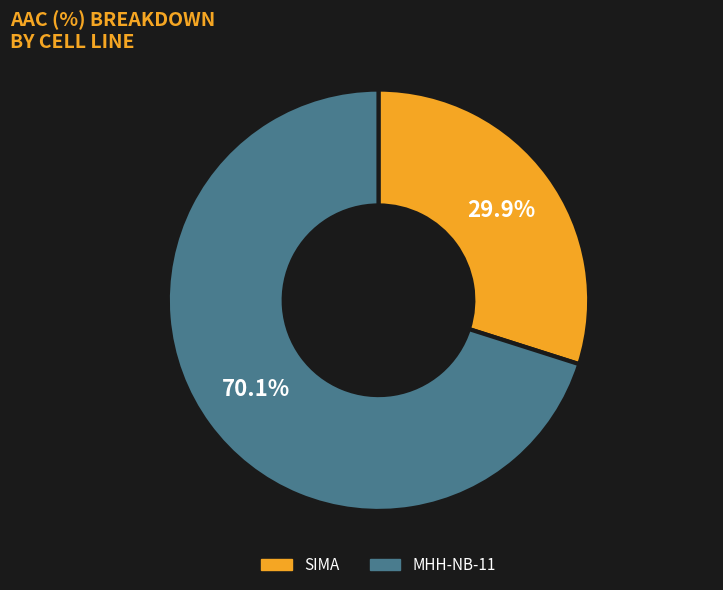

Rank the categories by value from highest to lowest.

MHH-NB-11, SIMA